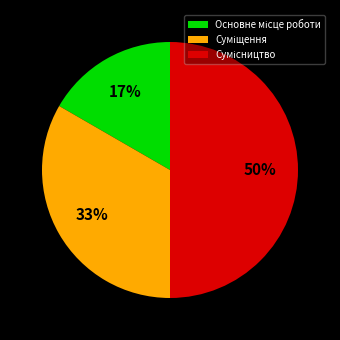

How many segments does this pie chart have?

3